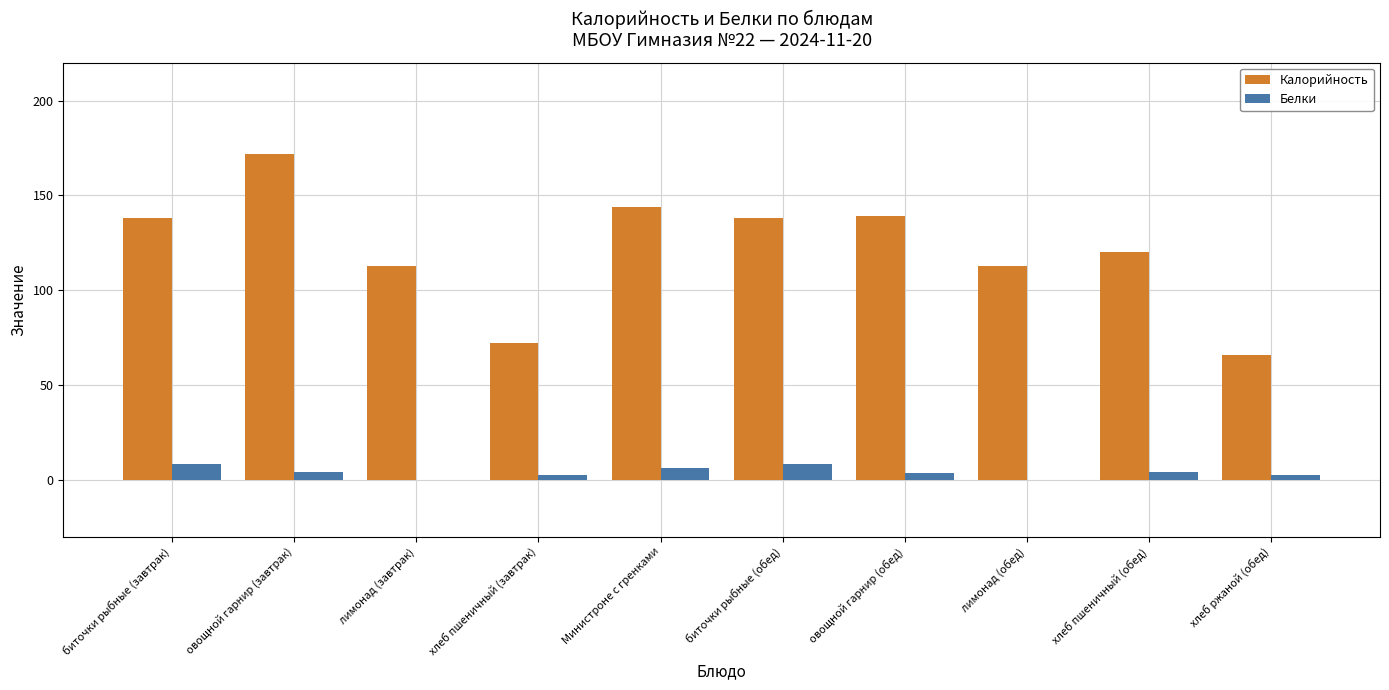

Which series has the largest range (max minus min)?

Калорийность